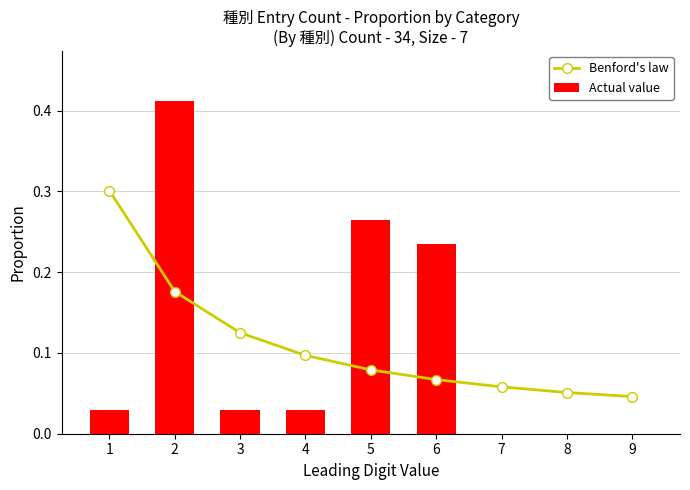

Rank the series at 3 from highest to lowest value.

Benford's law, Actual value